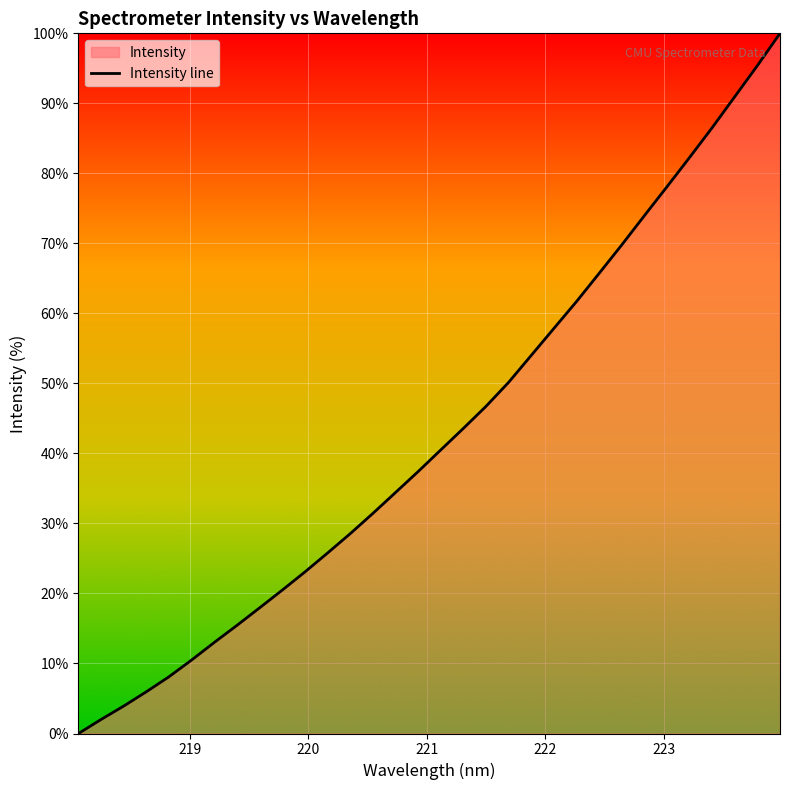

True or false: the data has more than 1 interior local peaks.

False